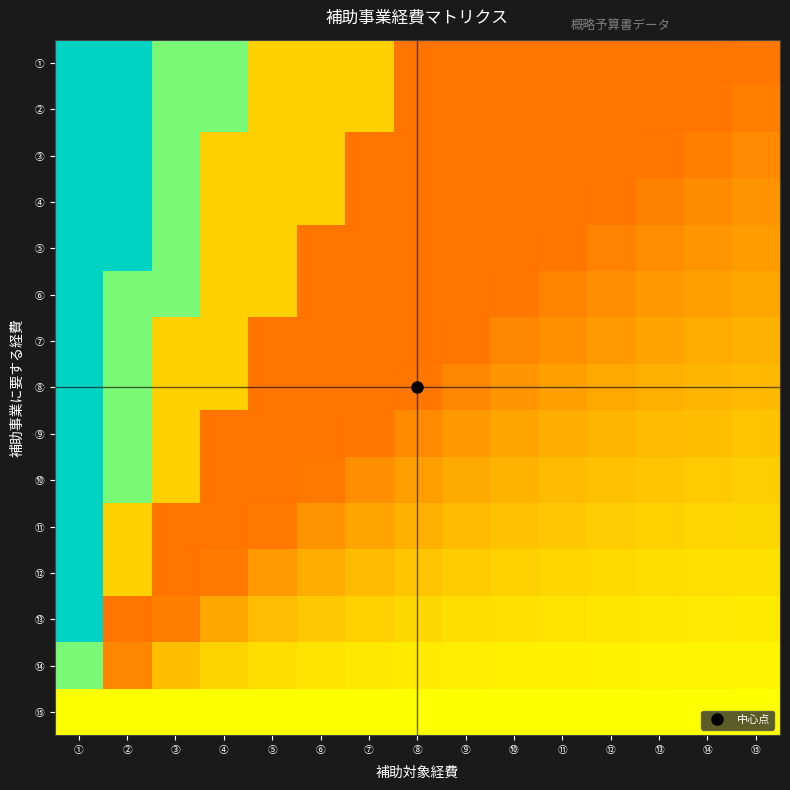

What is the total value across all series at ⑤?

5.0